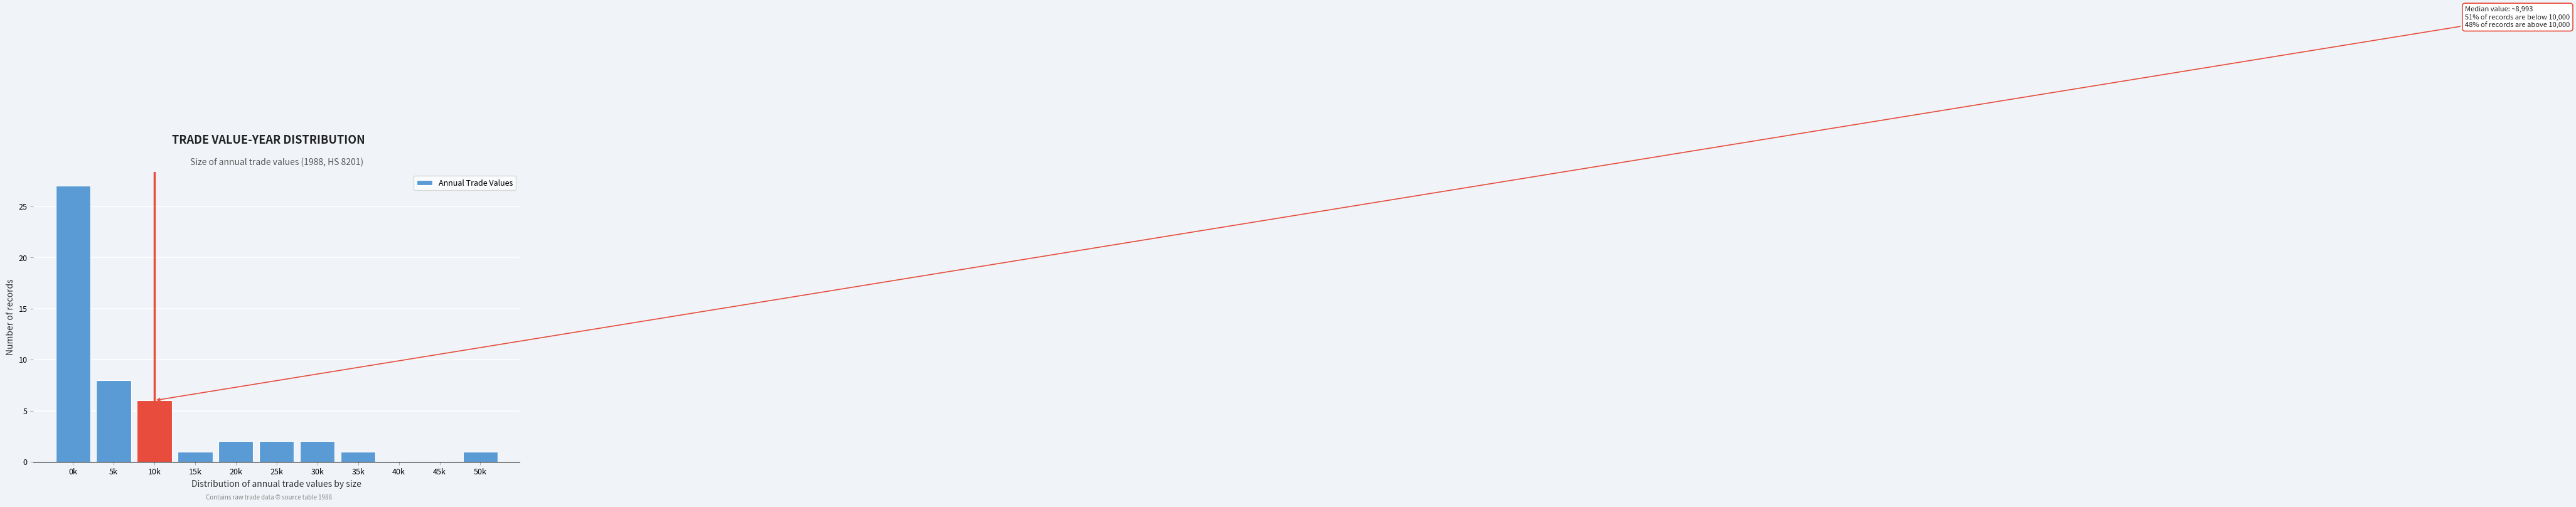

Reading right to left, extract all data points from this chart.

50k=1	45k=0	40k=0	35k=1	30k=2	25k=2	20k=2	15k=1	10k=6	5k=8	0k=27